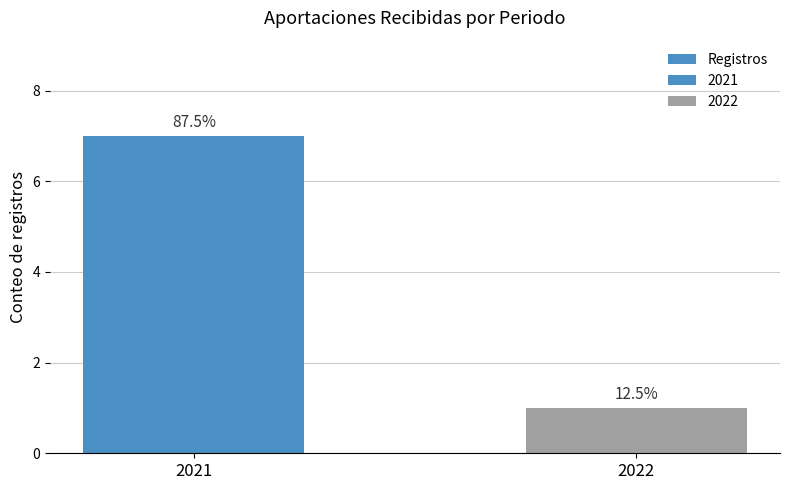

What value does the data have at 2022?

1